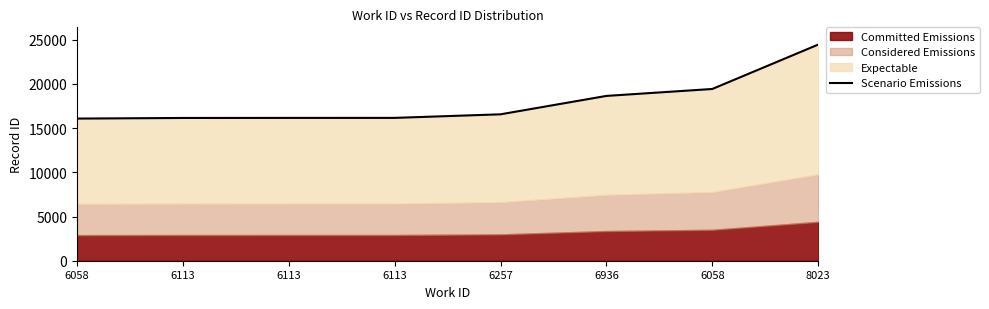

What is the change in value from 6113 to 6257?

+413